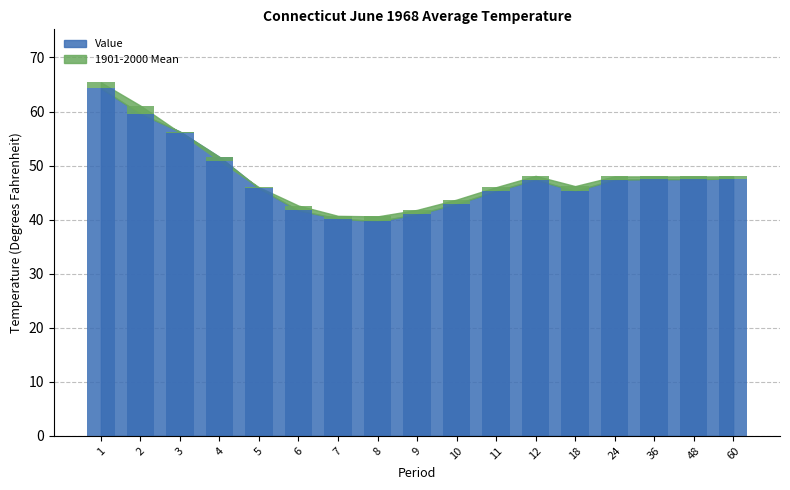

Is it true that the value at 18 is 45.3?

True